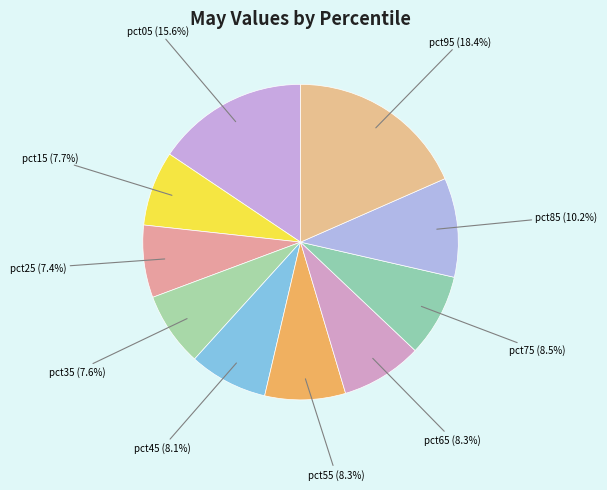

What percentage is the pct35 slice, to the nearest percent?

8%